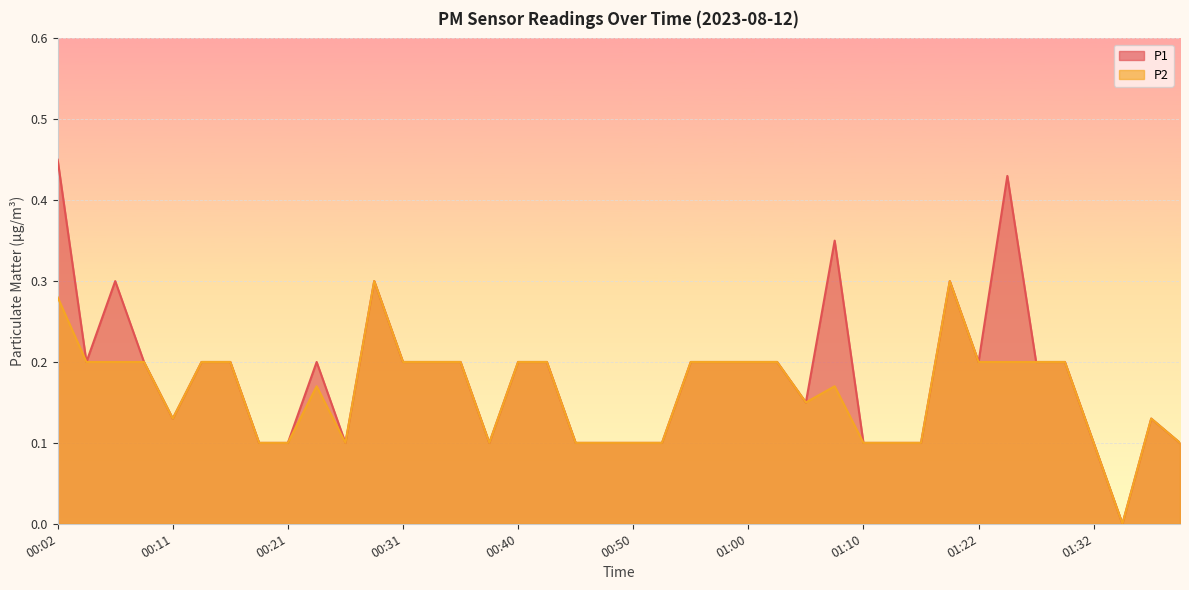

The P2 series shows 0.2 at 01:29. True or false?

True